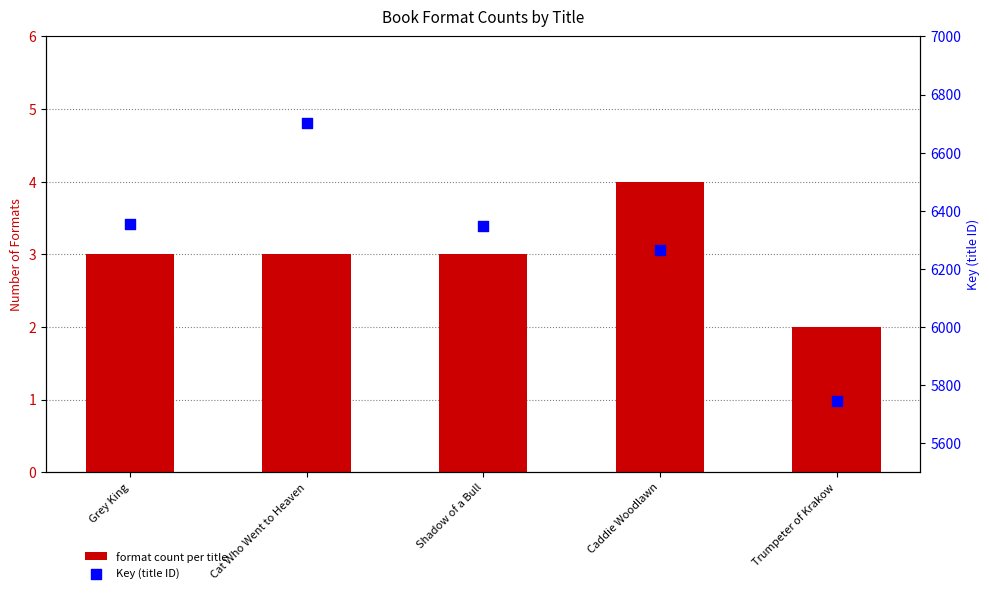

At how many categories does at least one series exceed 3501?

5